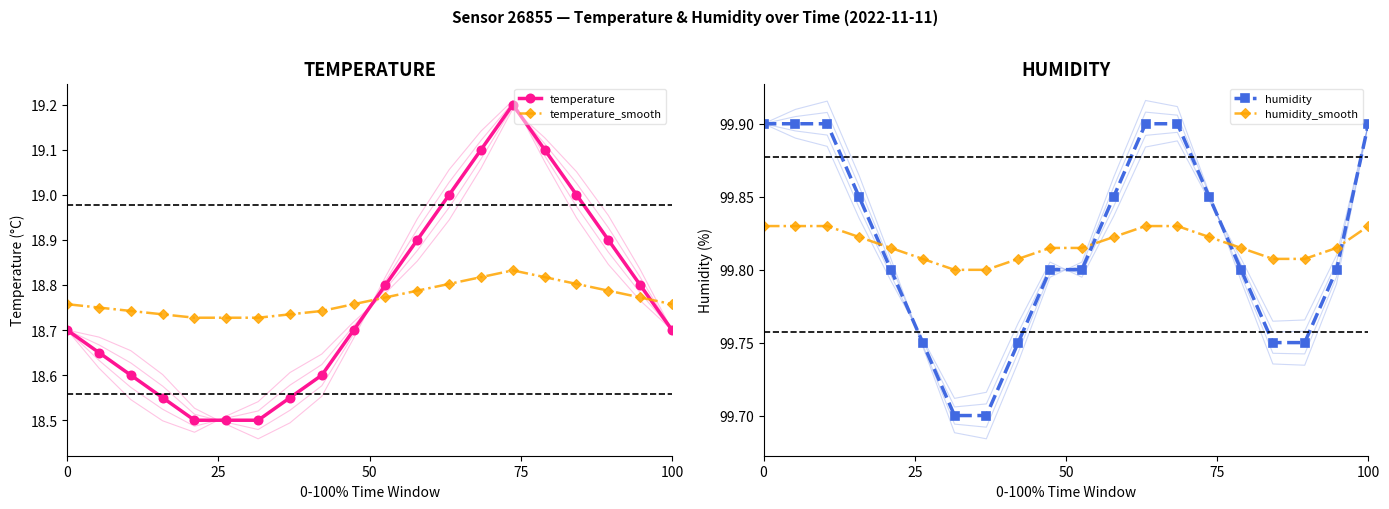

The temperature series shows 12.0 at 0. True or false?

False